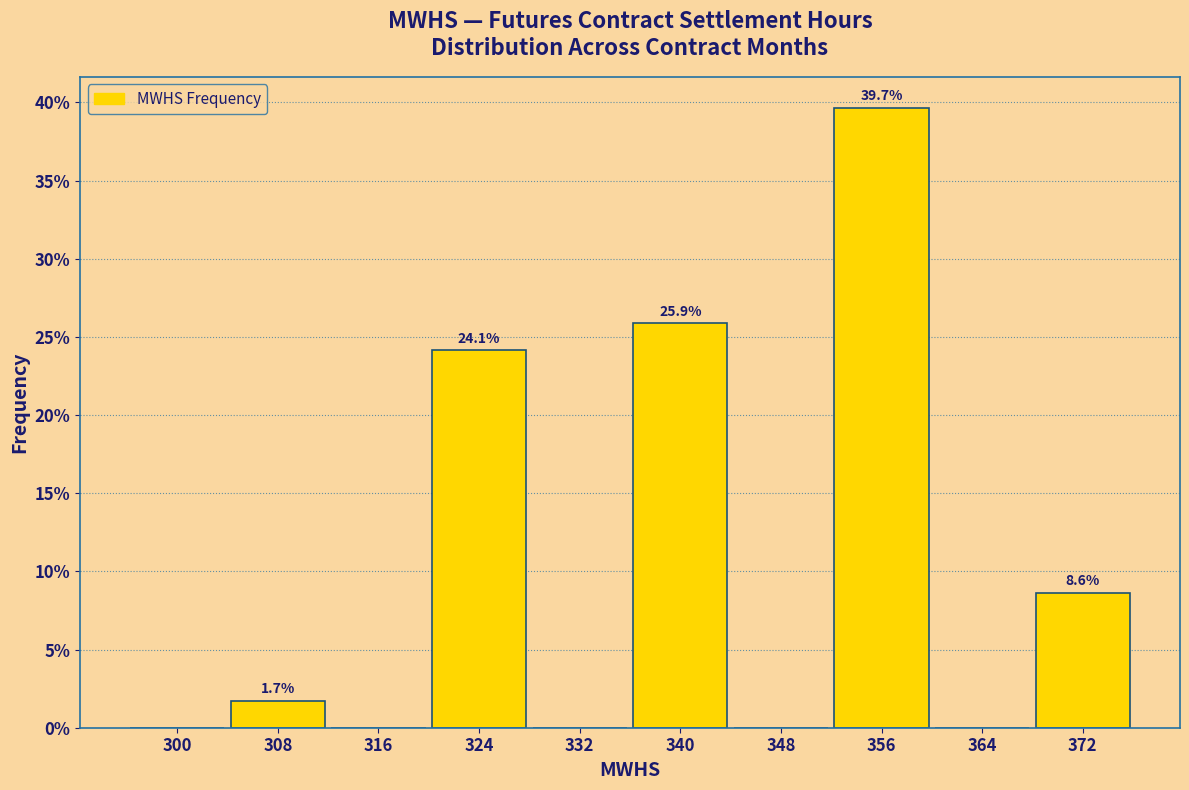

Which range on the x-axis has the tallest bar?

352 to 360